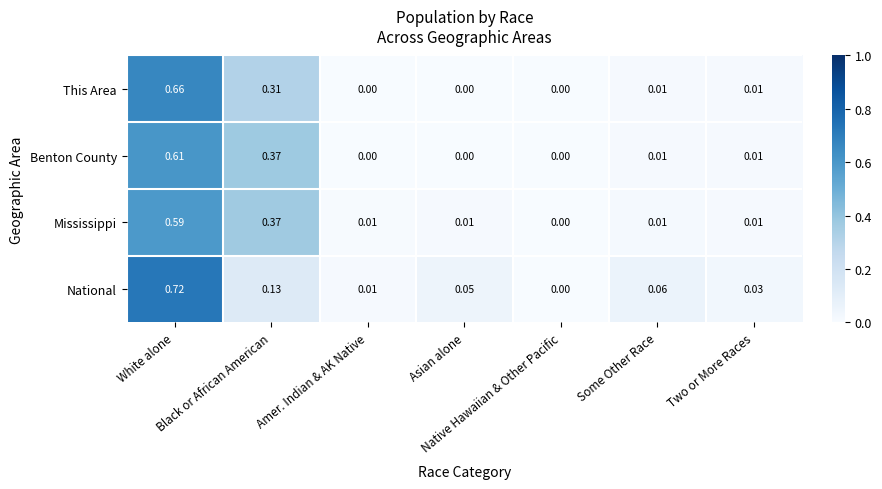

Which series has the widest spread of values?

National